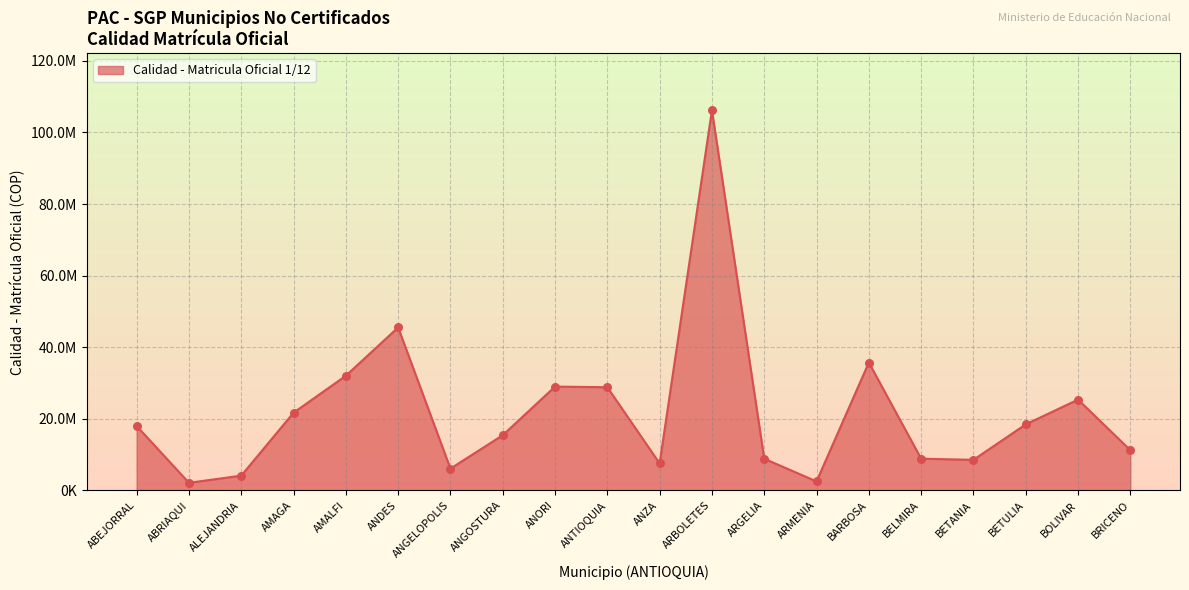

Between BETANIA and BELMIRA, which is larger?

BELMIRA